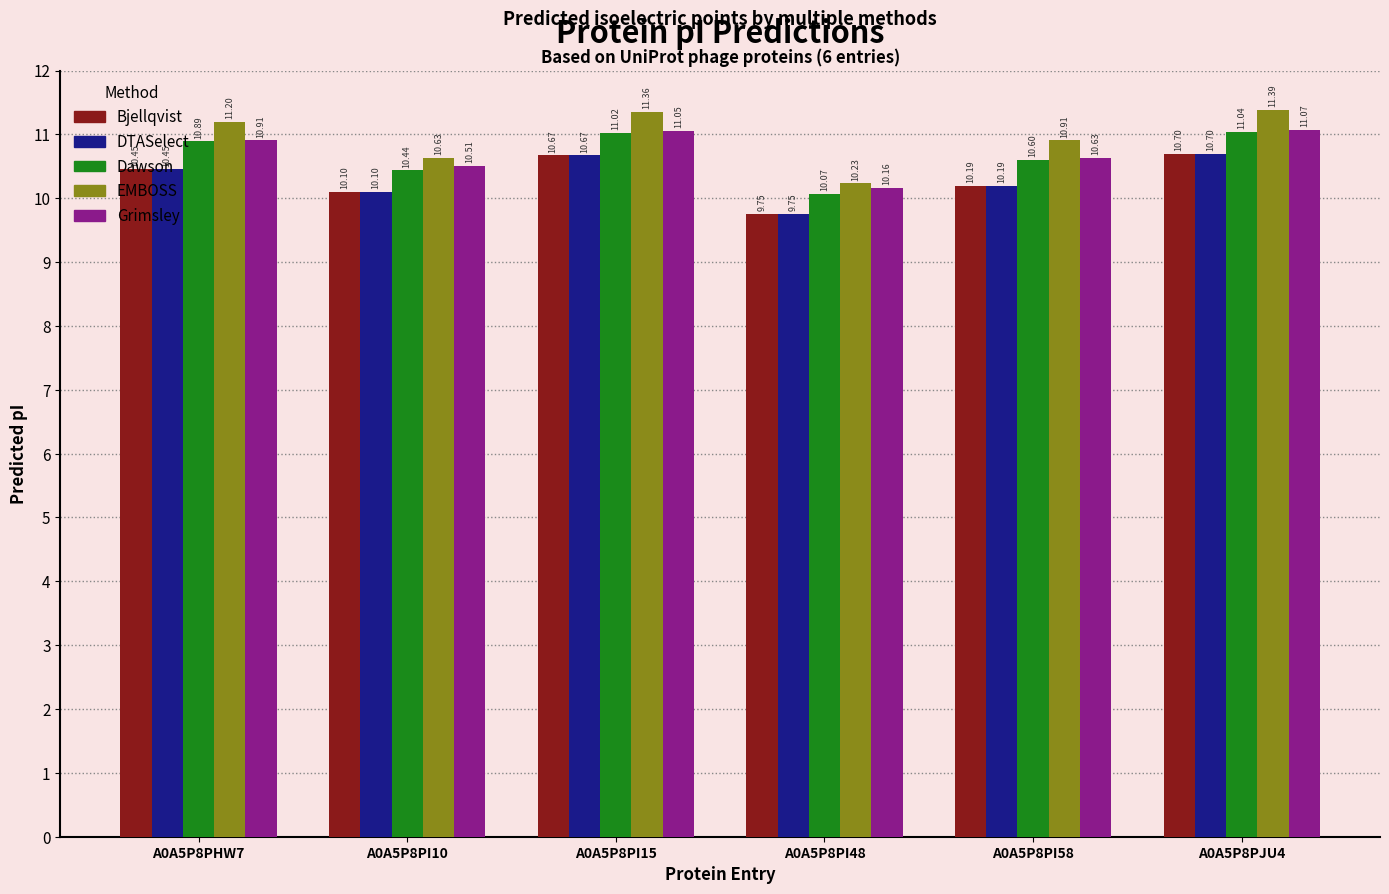

What is the difference between the maximum and minimum values in the DTASelect series?

1.0